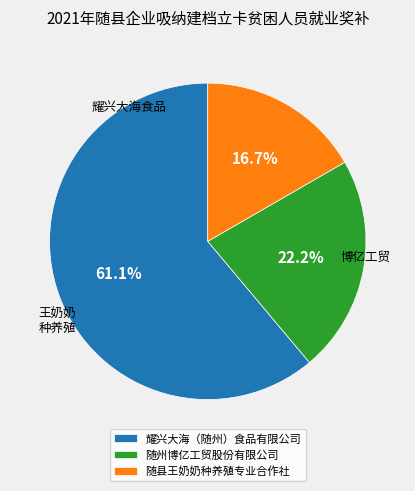

The 耀兴大海（随州）食品有限公司 slice represents 67% of the pie. True or false?

False